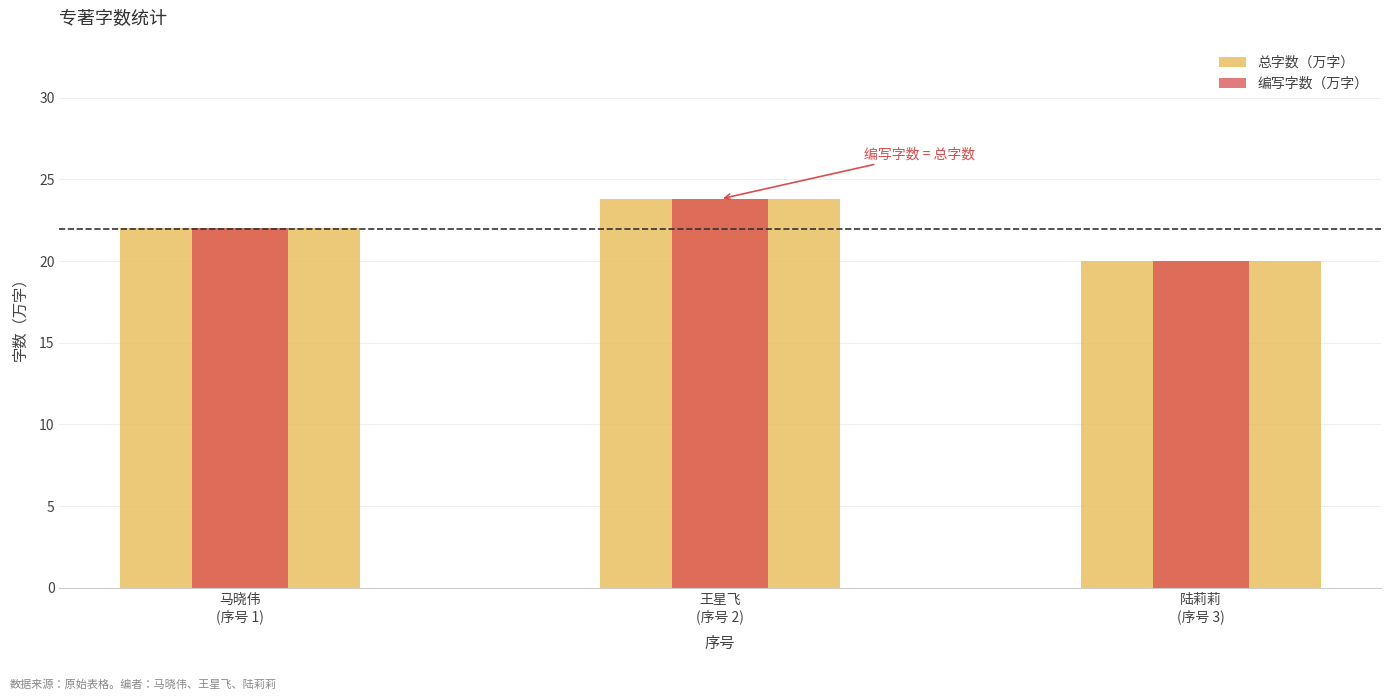

Which series changed the most between 马晓伟
(序号 1) and 陆莉莉
(序号 3)?

总字数（万字）